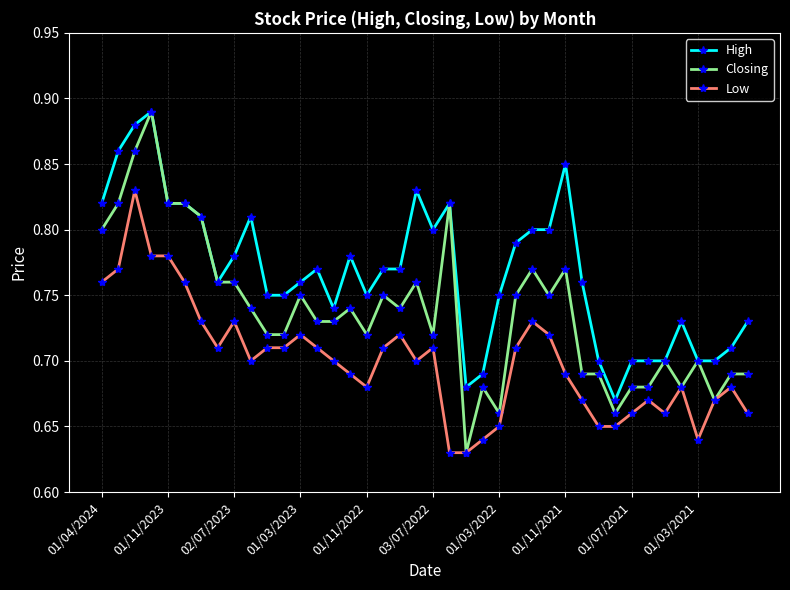

True or false: Closing has more than 2 interior local peaks.

True